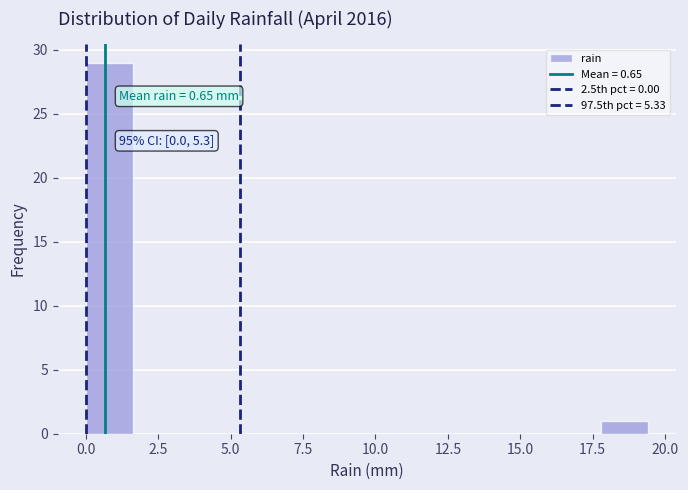

Around what value on the x-axis is the tallest bar? Give the approximate position of its centre, as read against the axis.

1.0